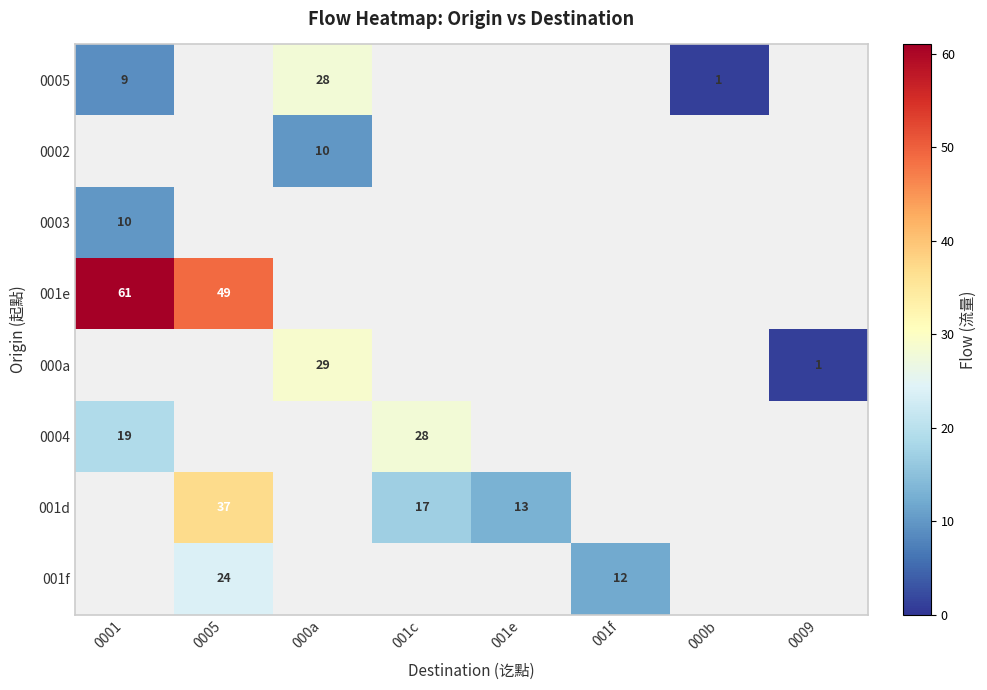

The 001f series shows 12 at 001f. True or false?

True